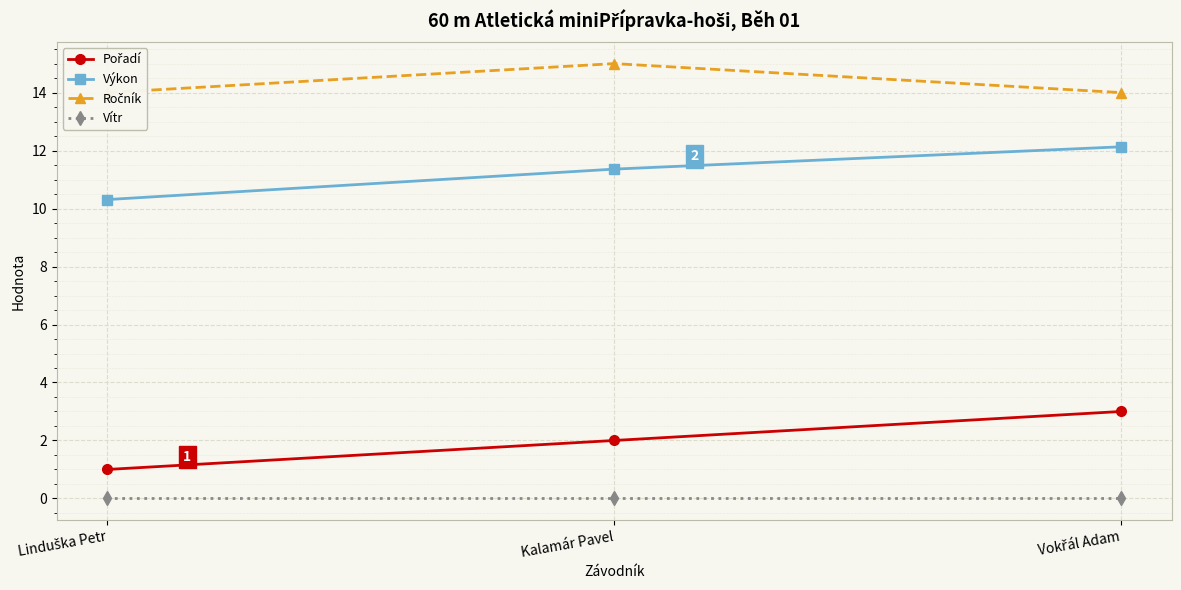

Reading left to right, transcribe all the data shown in this chart.

Pořadí: 1.0	2.0	3.0
Výkon: 10.3	11.4	12.1
Ročník: 14.0	15.0	14.0
Vítr: 0.0	0.0	0.0